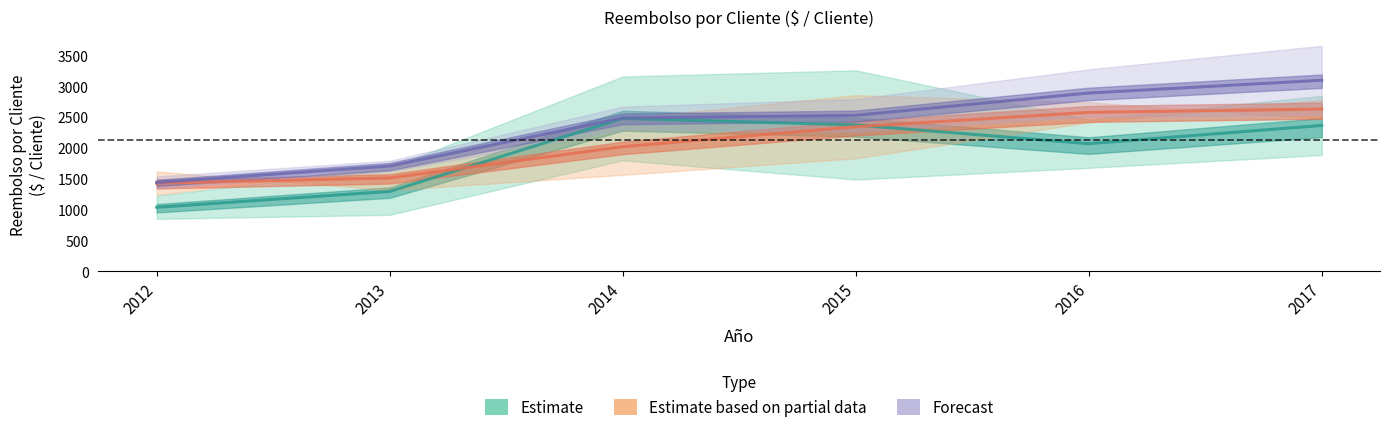

Where is the first local maximum for Total?

2014